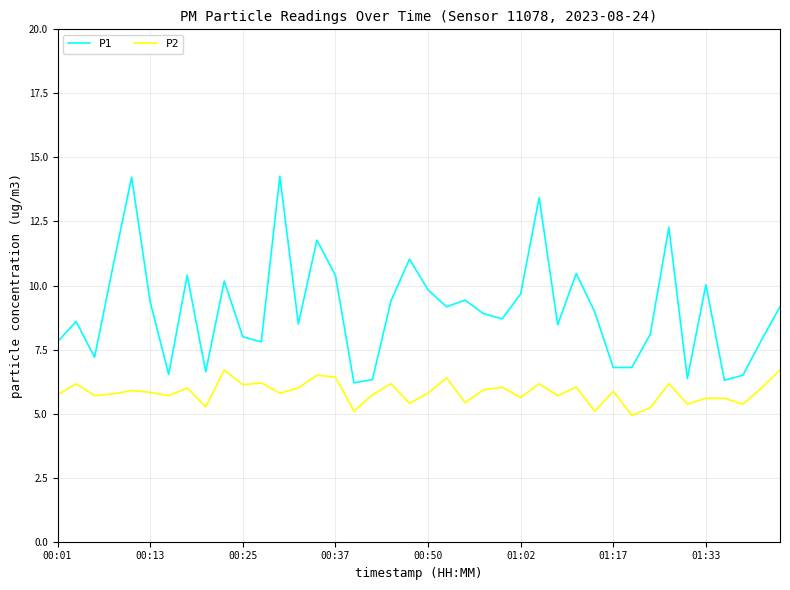

True or false: P2 and P1 cross at least once.

False